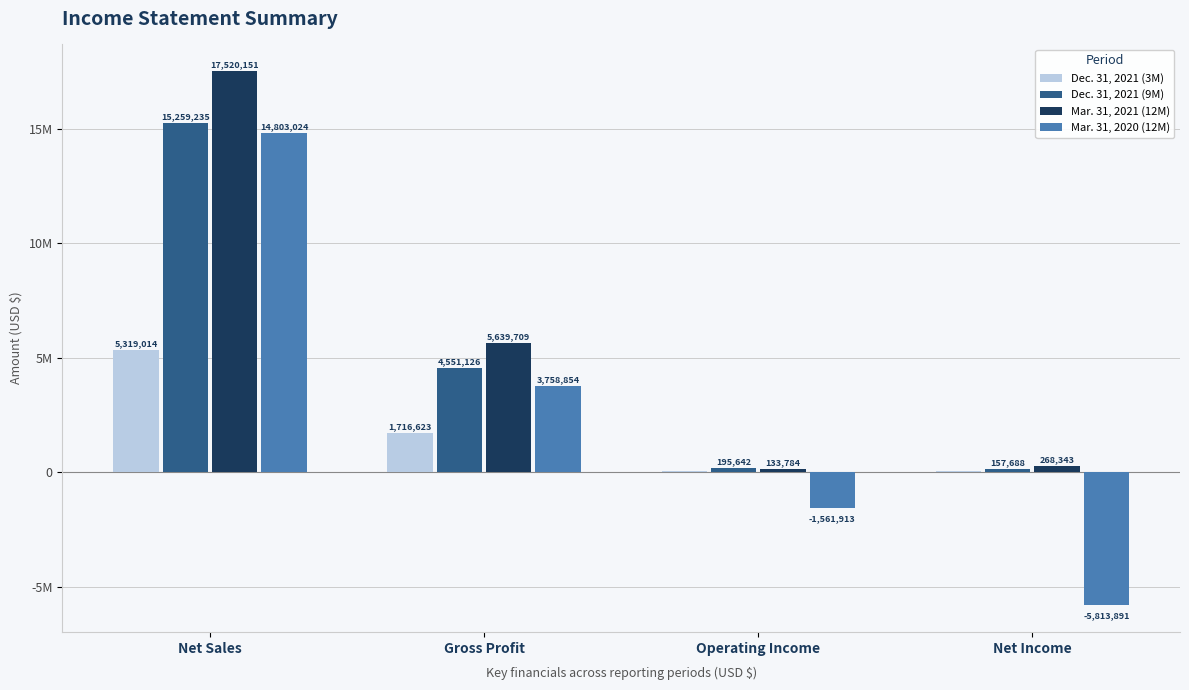

At Gross Profit, list the series in order from largest to smallest.

Mar. 31, 2021 (12M), Dec. 31, 2021 (9M), Mar. 31, 2020 (12M), Dec. 31, 2021 (3M)